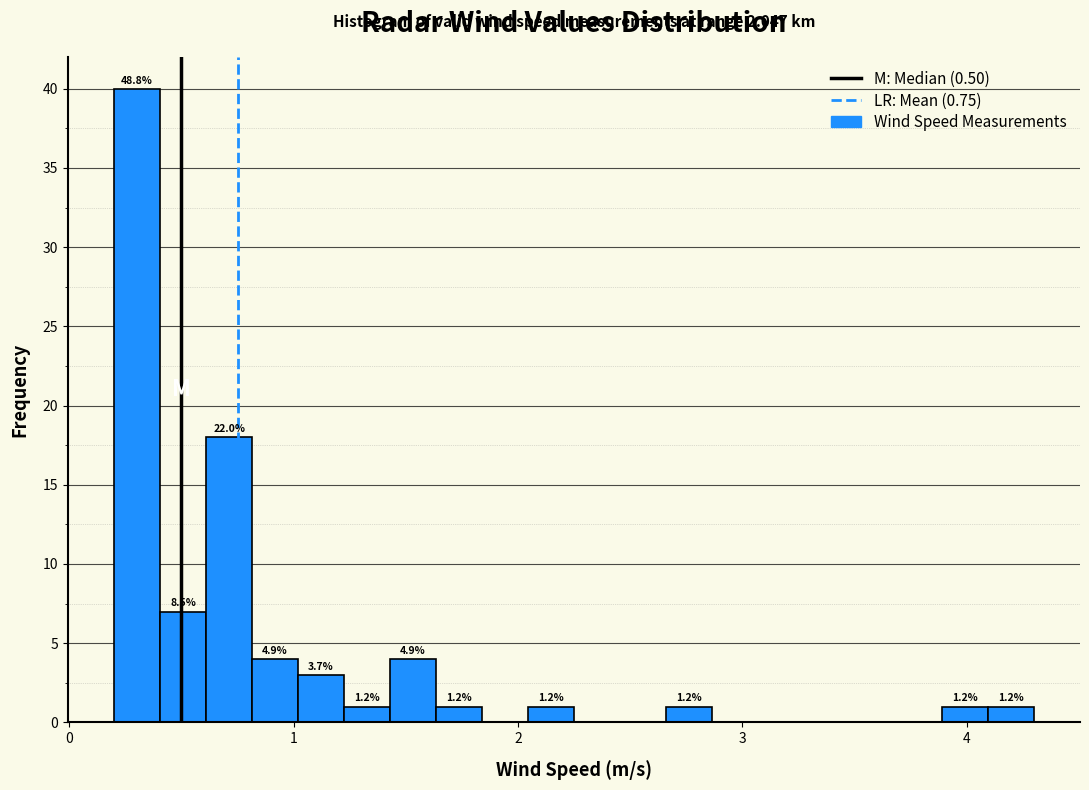

Around what value on the x-axis is the tallest bar? Give the approximate position of its centre, as read against the axis.

0.3